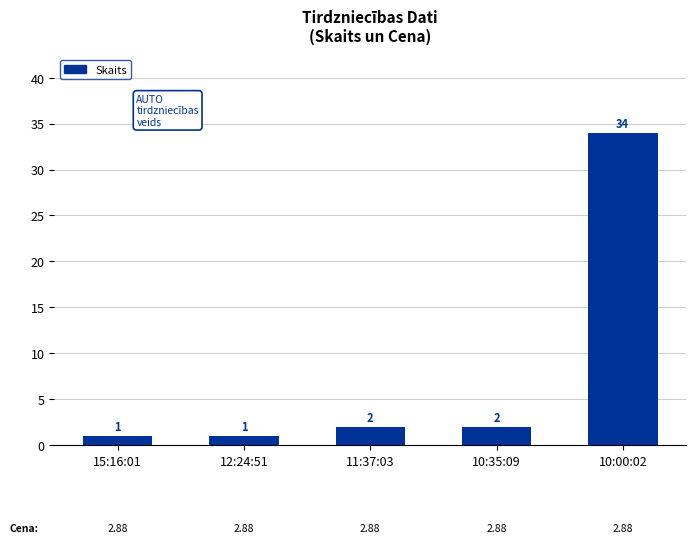

Approximately how many times larger is the value at 12:24:51 compared to 15:16:01?

1.0